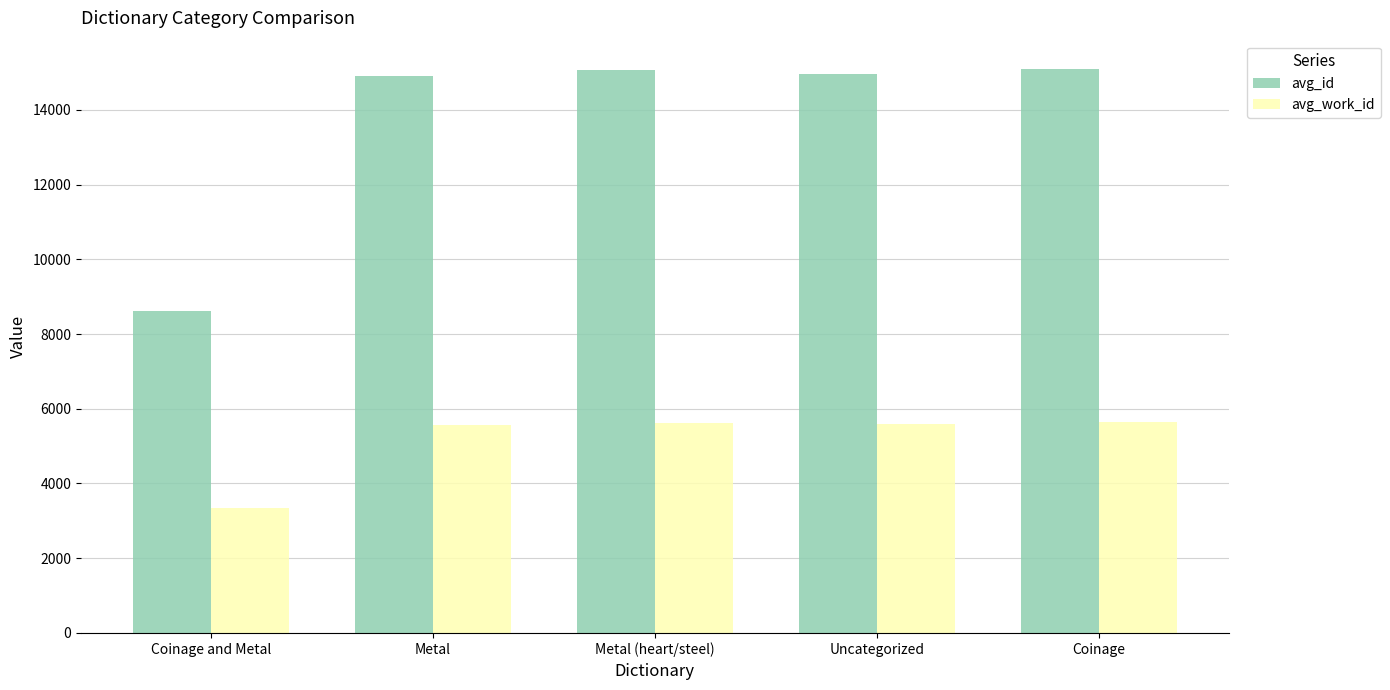

Rank the series by their maximum value, from lowest to highest.

avg_work_id, avg_id